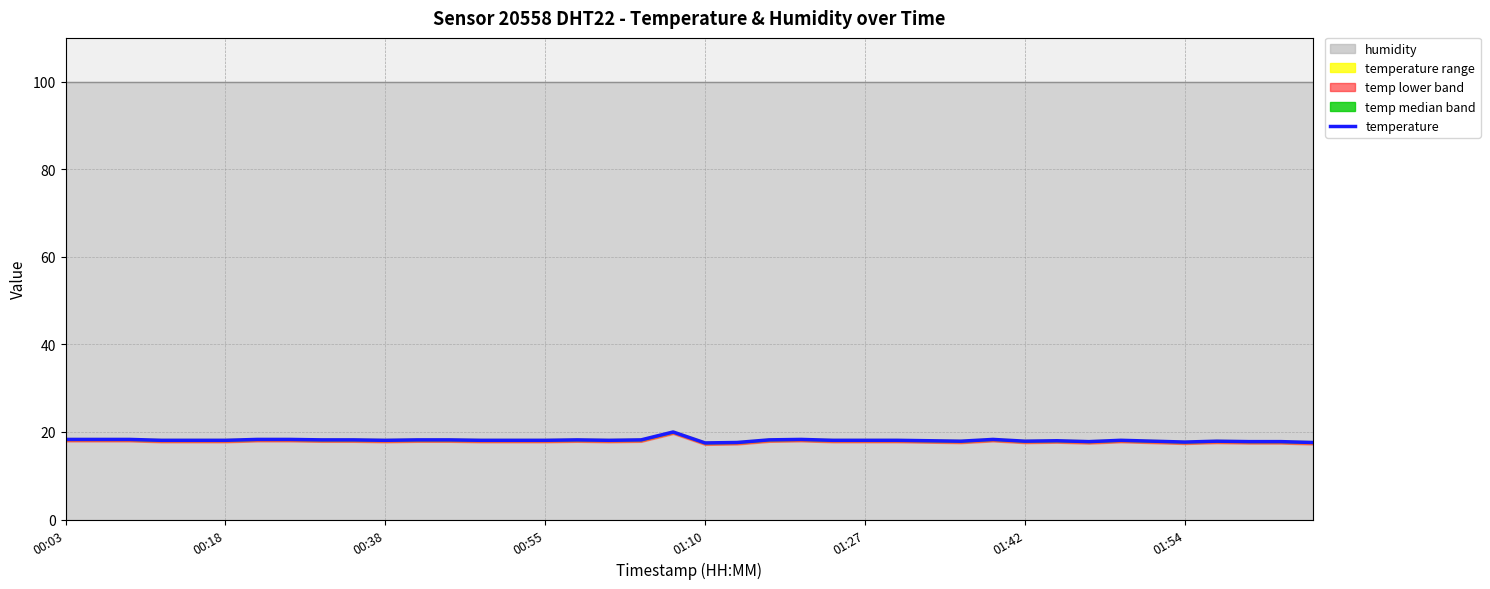

What position from the left is 21?

22